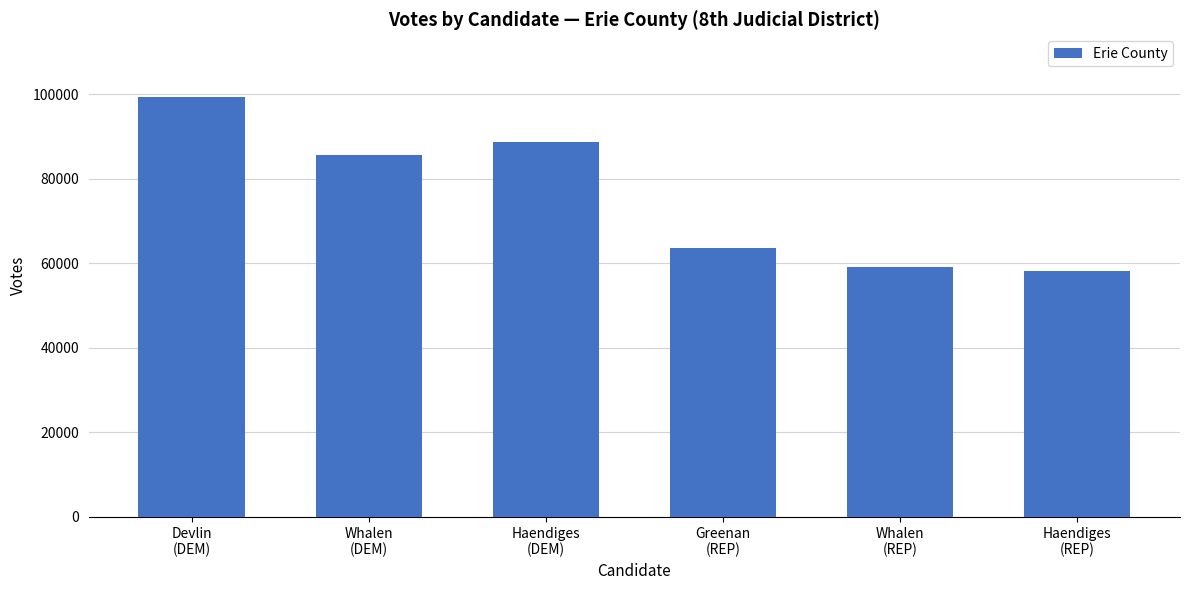

What is the change in value from Haendiges
(DEM) to Haendiges
(REP)?

-30519